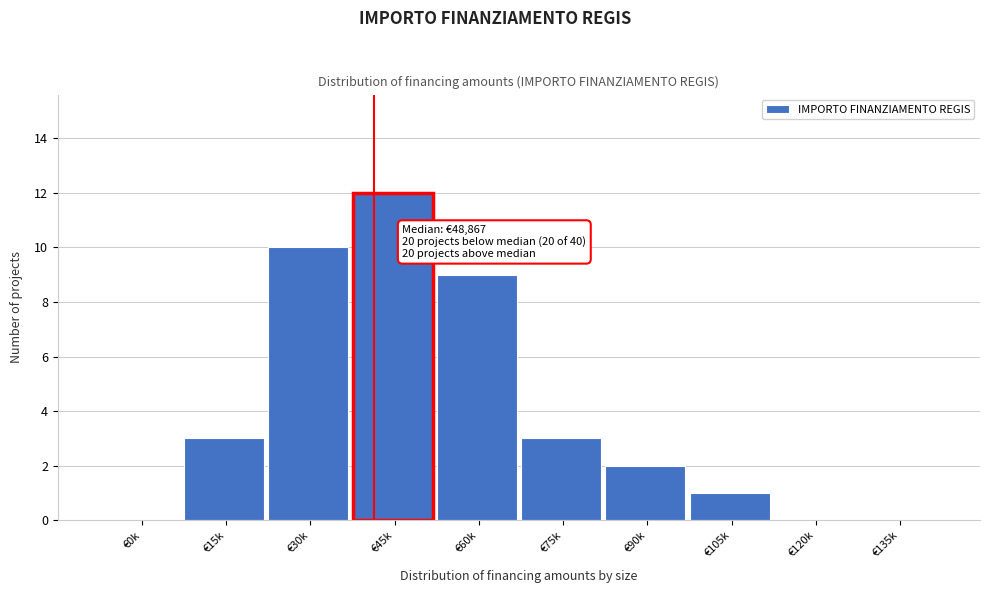

Reading left to right, extract all data points from this chart.

€0k=0	€15k=3	€30k=10	€45k=12	€60k=9	€75k=3	€90k=2	€105k=1	€120k=0	€135k=0